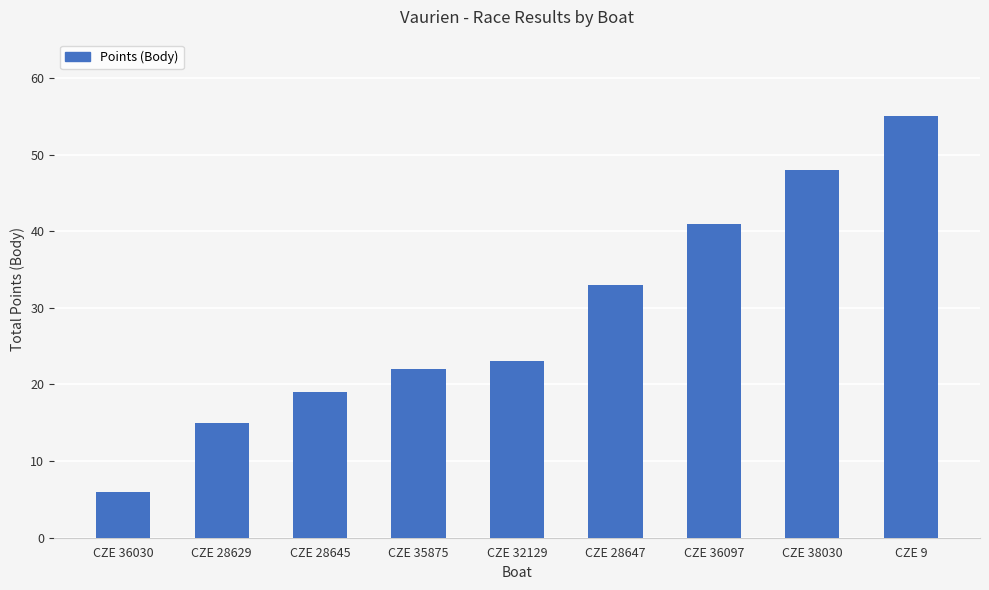

Is it true that the value at CZE 38030 is 48?

True